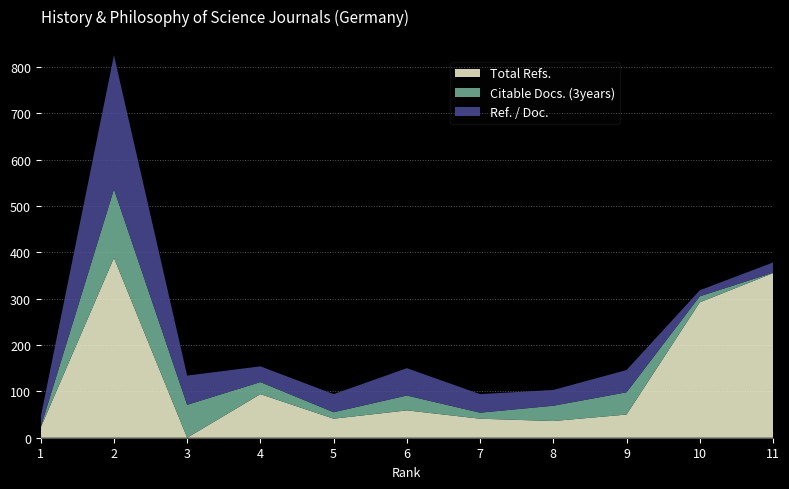

Reading left to right, extract all data points from this chart.

Total Refs.: 22	388	0	94	41	59	41	36	50	292	355
Citable Docs. (3years): 1	148	71	26	14	32	13	33	48	13	1
Ref. / Doc.: 22	289	63	34	39	59	40	34	48	13	22